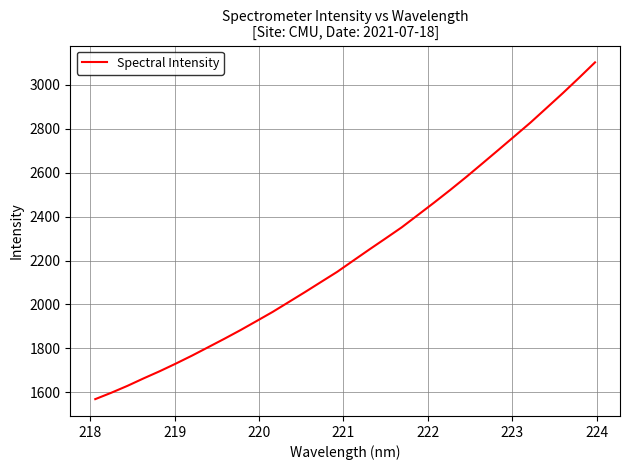

What is the maximum value shown in the chart?

3102.9